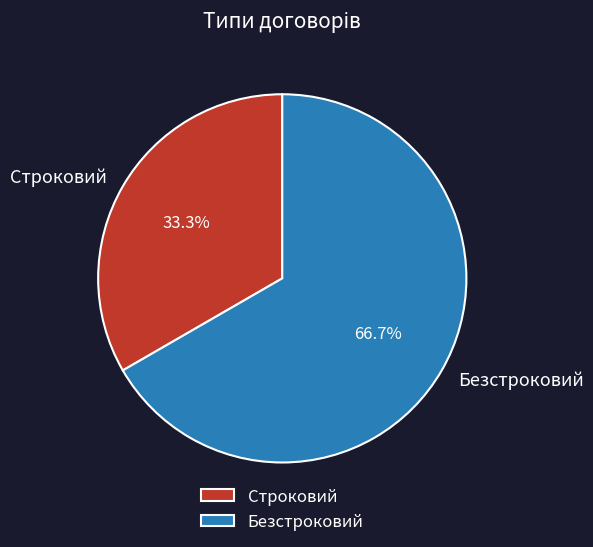

Count the number of slices in the pie.

2